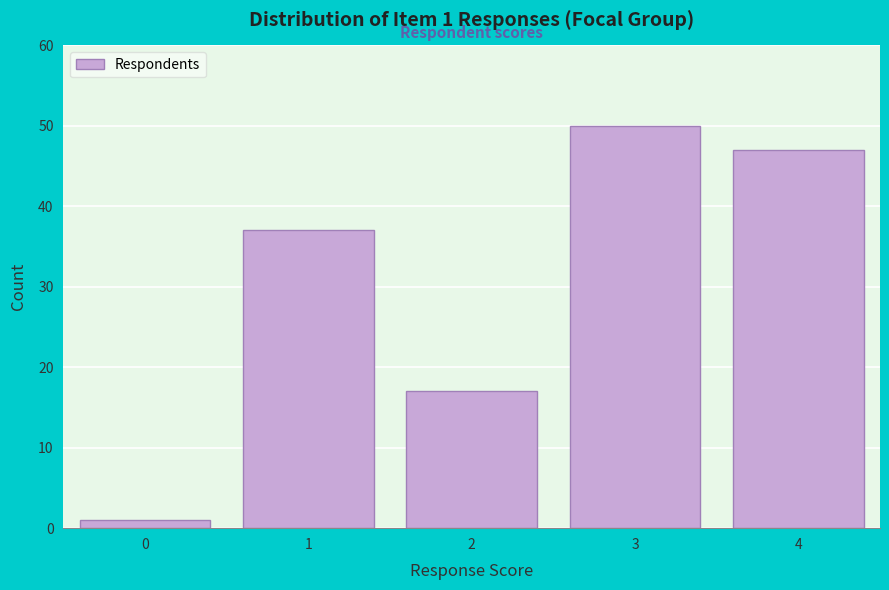

Reading left to right, extract all data points from this chart.

1	37	17	50	47